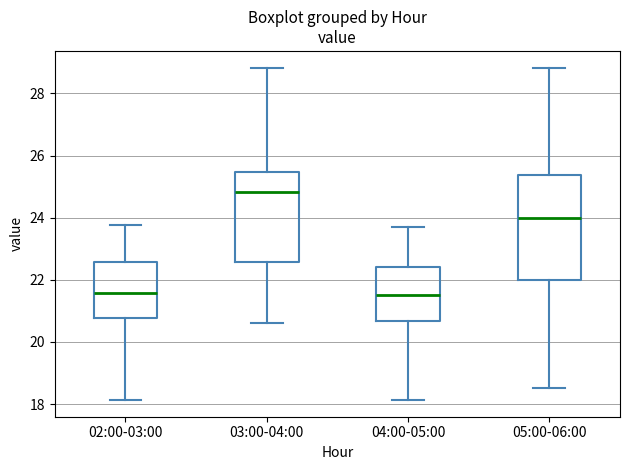

Reading left to right, transcribe this box plot: for each box, give where its median line is, the range the box spans, and where its two whiskers end, as read against the y-axis. The values are not printed on the chart, so give them approximately, as read against the axis.

02:00-03:00: median 21.6, box 20.8 to 22.6, whiskers 18.2 to 23.8
03:00-04:00: median 24.8, box 22.6 to 25.4, whiskers 20.6 to 28.8
04:00-05:00: median 21.6, box 20.6 to 22.4, whiskers 18.2 to 23.8
05:00-06:00: median 24.0, box 22.0 to 25.4, whiskers 18.6 to 28.8